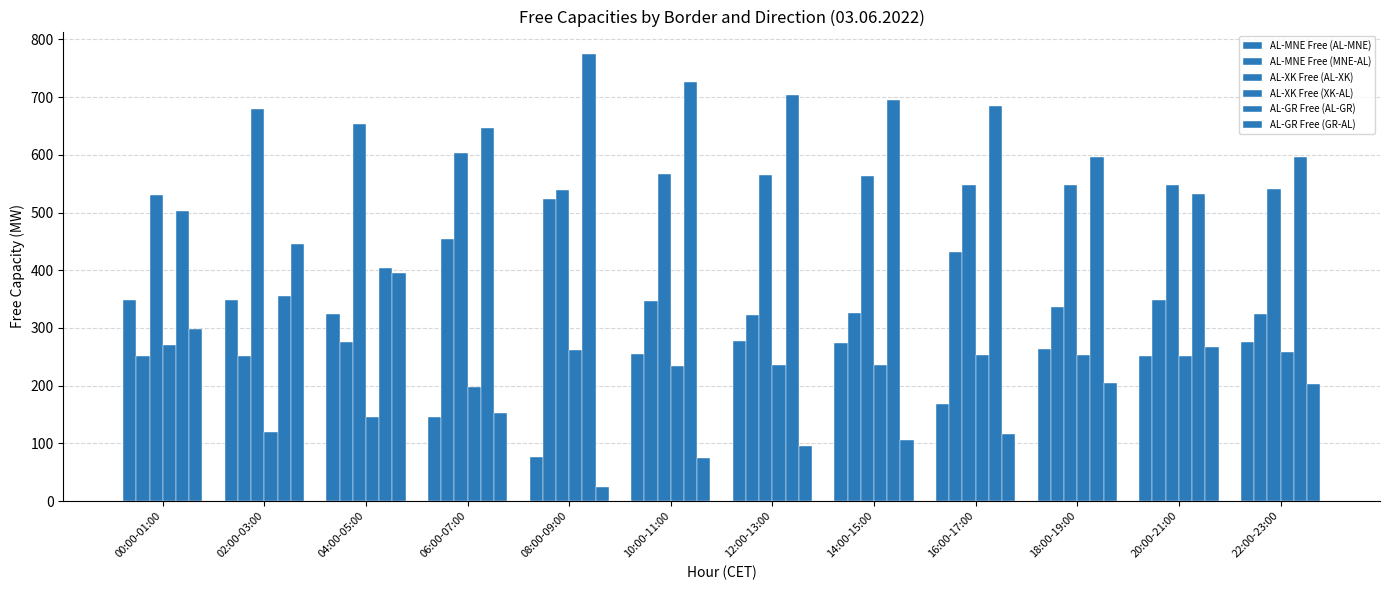

At how many categories does at least one series exceed 236?

12